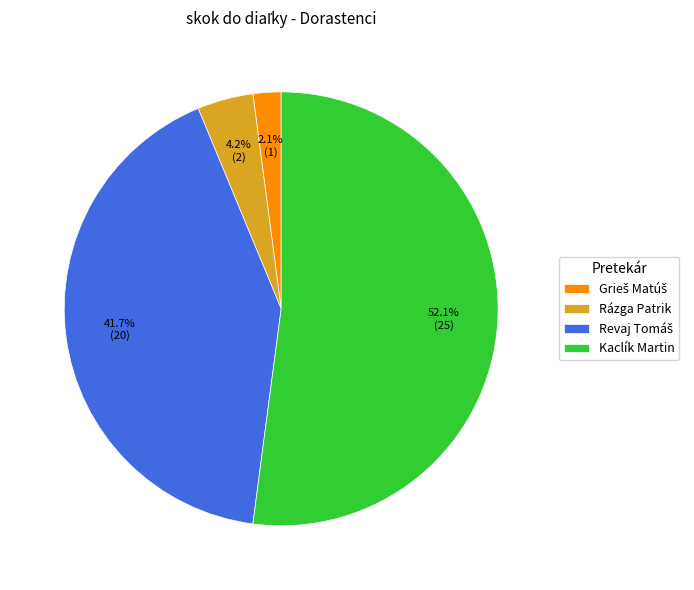

Which slice is the largest?

Kaclík Martin